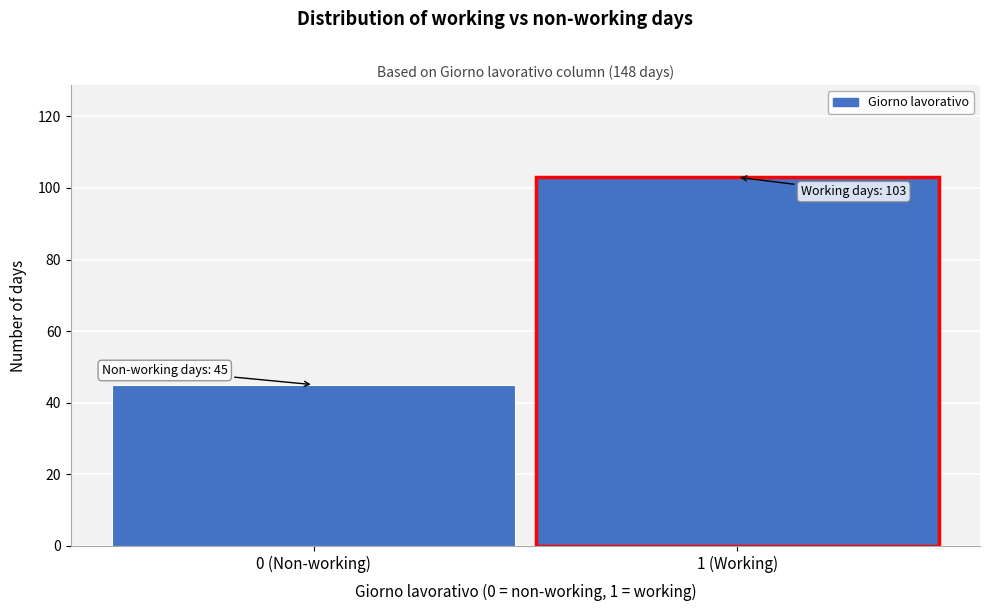

Reading left to right, extract all data points from this chart.

0 (Non-working)=45	1 (Working)=103